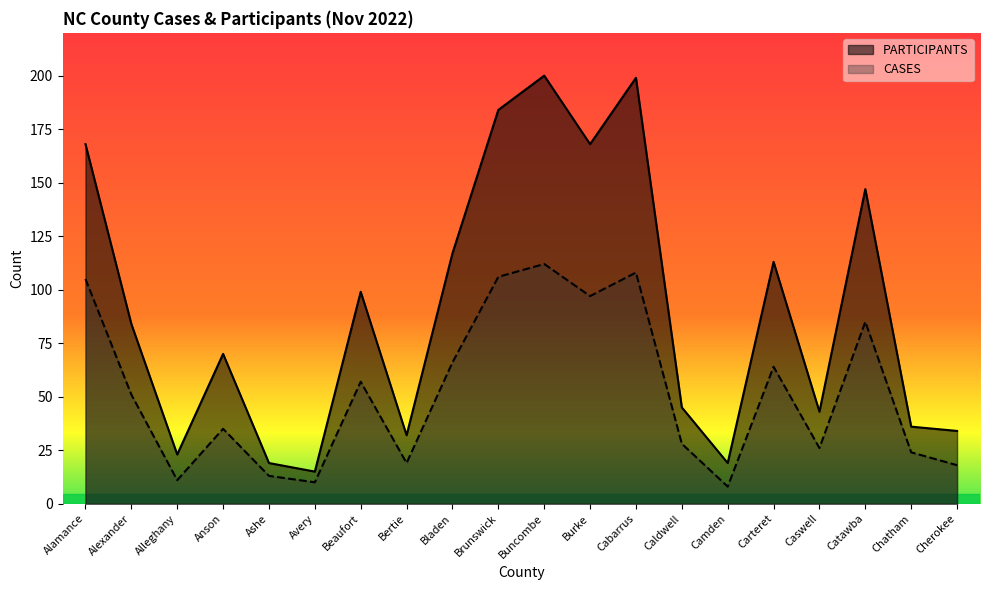

Rank the series by their maximum value, from lowest to highest.

CASES, PARTICIPANTS